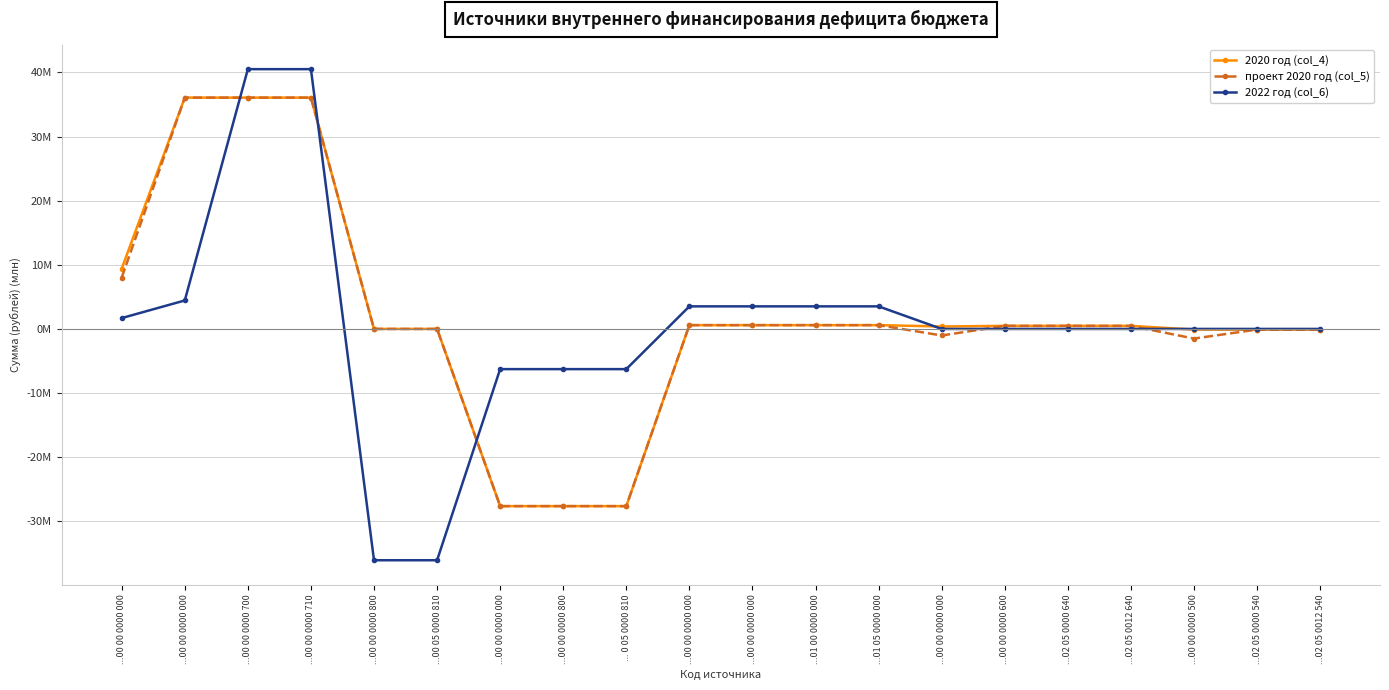

Where do проект 2020 год (col_5) and 2022 год (col_6) first cross each other?

...00 00 0000 000 and ...00 00 0000 700